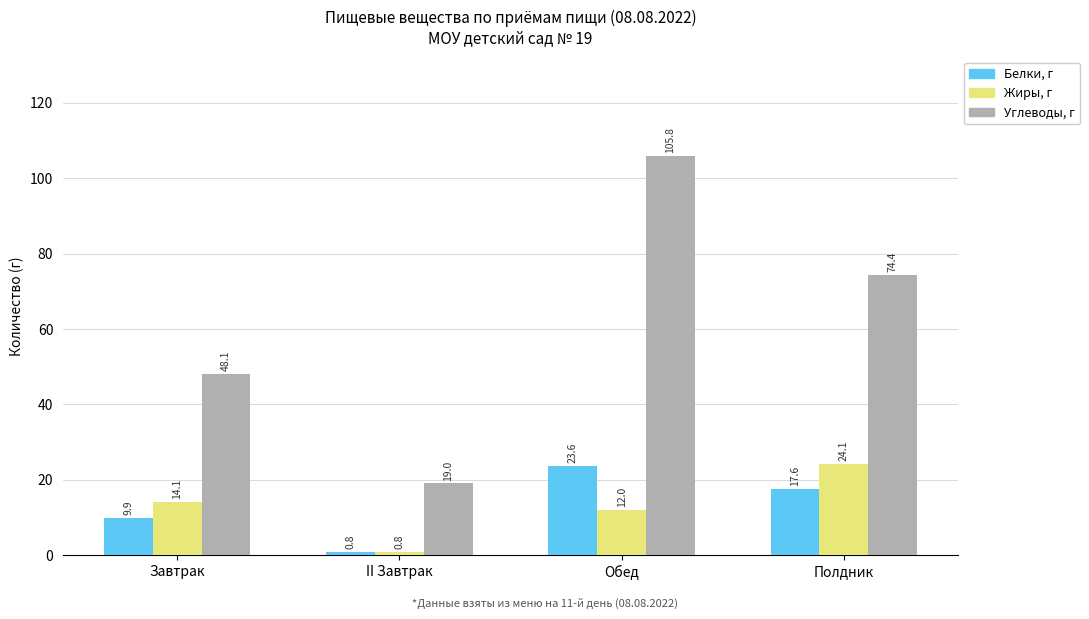

What is the minimum value shown in the chart?

0.8